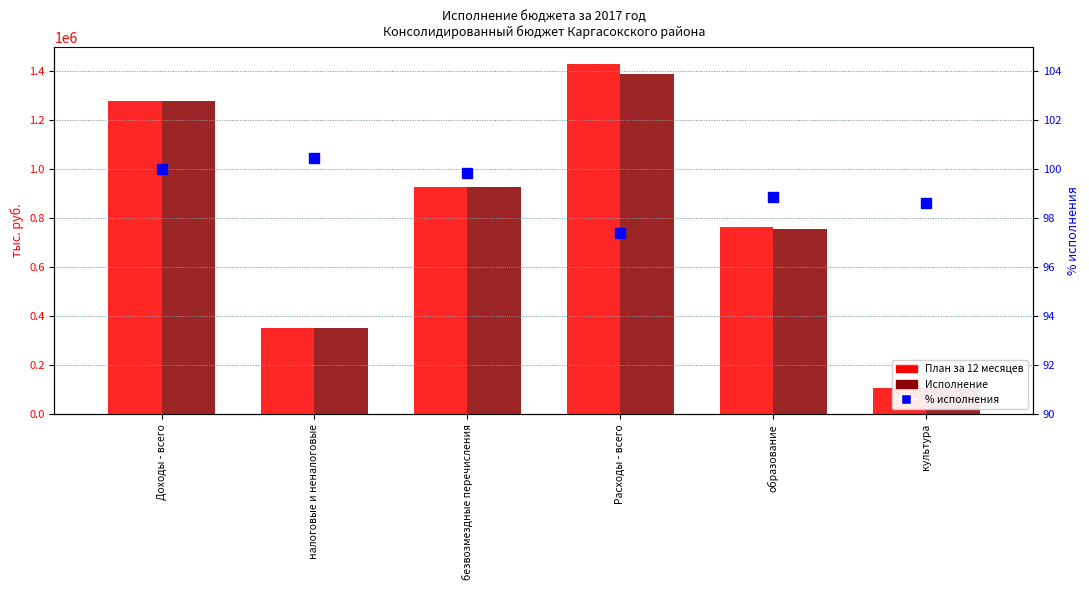

At how many categories does at least one series exceed 761497?

4